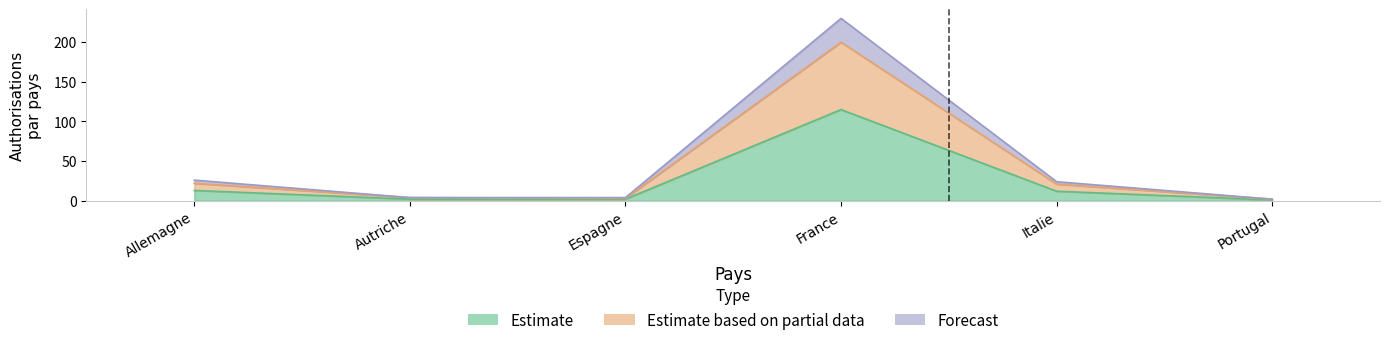

Rank the categories by Estimate value from lowest to highest.

Portugal, Autriche, Espagne, Italie, Allemagne, France